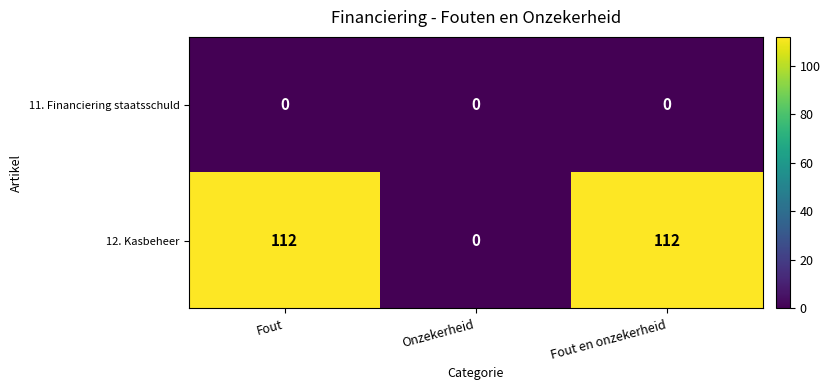

How many categories are shown in the chart?

3